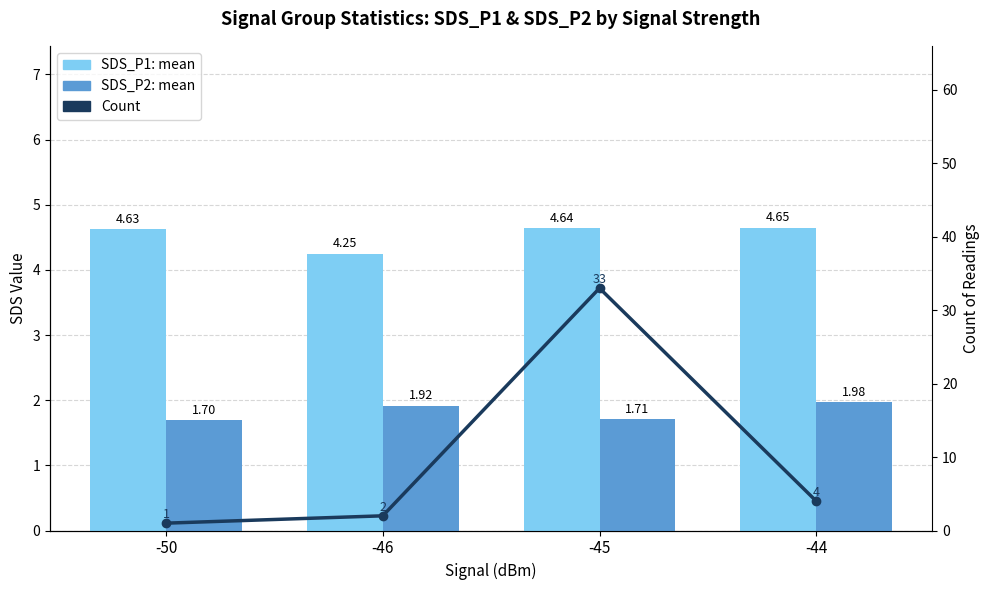

What is the difference between the Count values at -46 and -45?

31.0